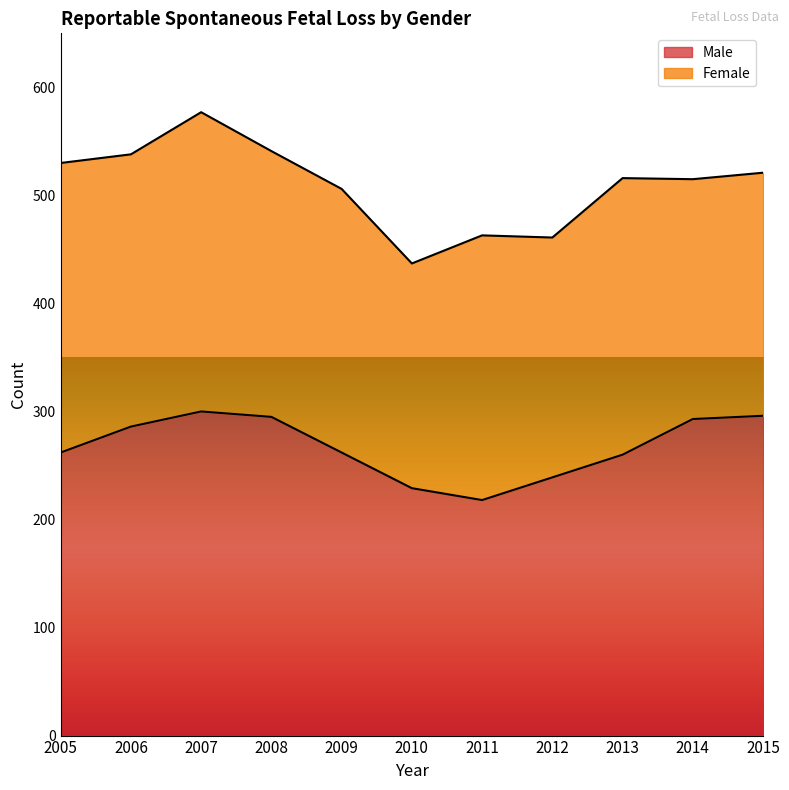

True or false: the data has more than 2 interior local peaks.

False